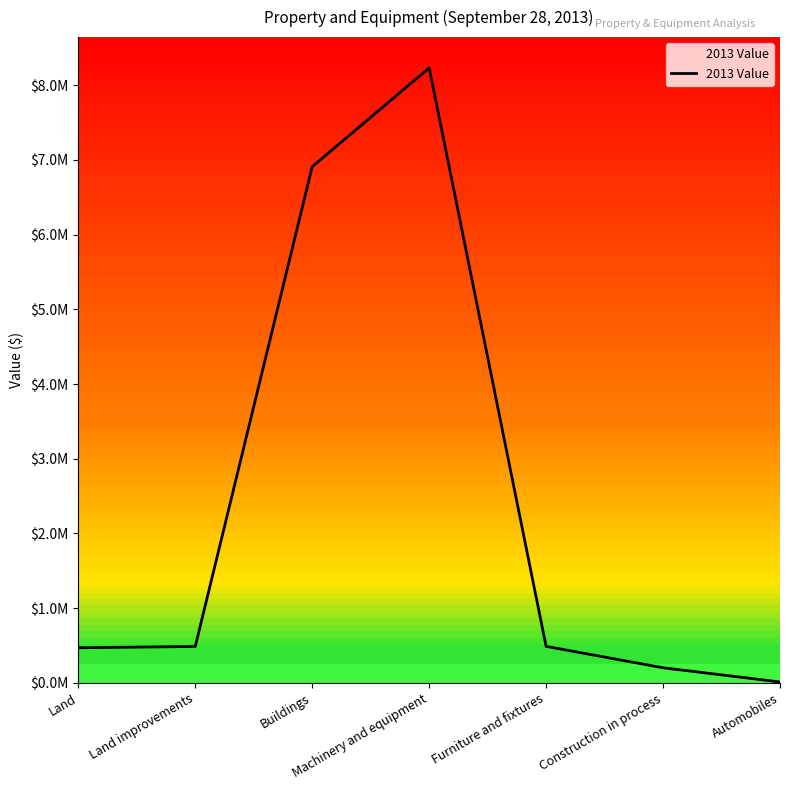

Does the chart have visible grid lines?

No